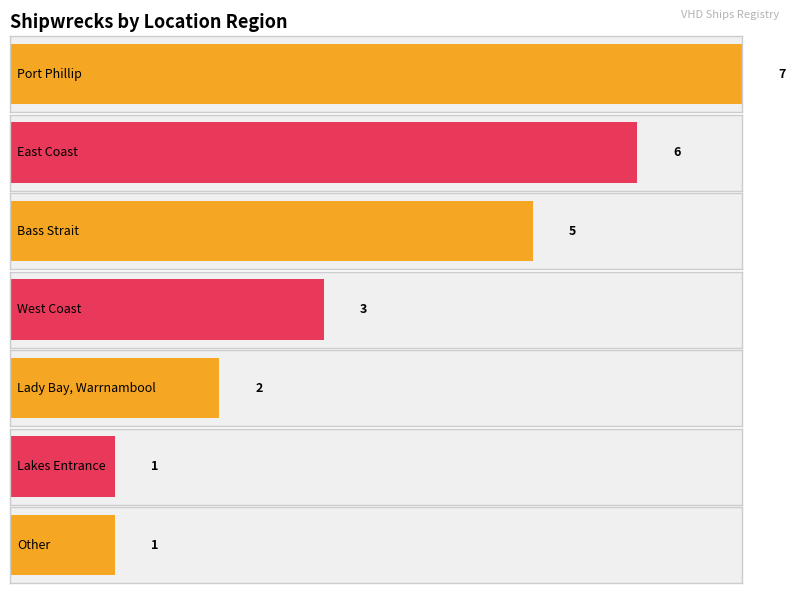

Are the bars horizontal?

Yes